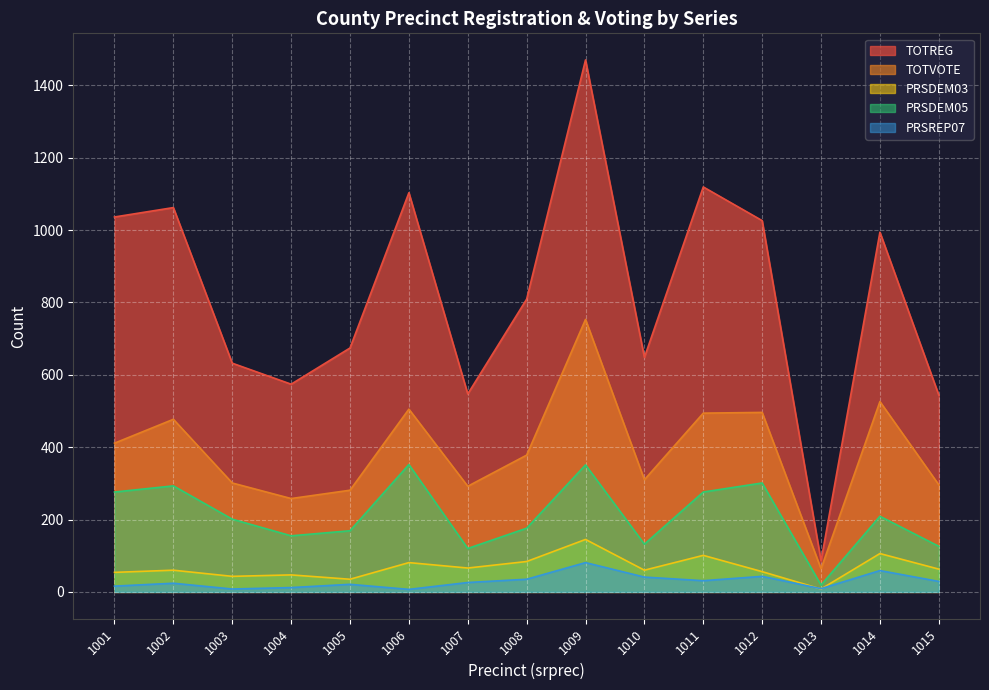

Which series has the widest spread of values?

TOTREG